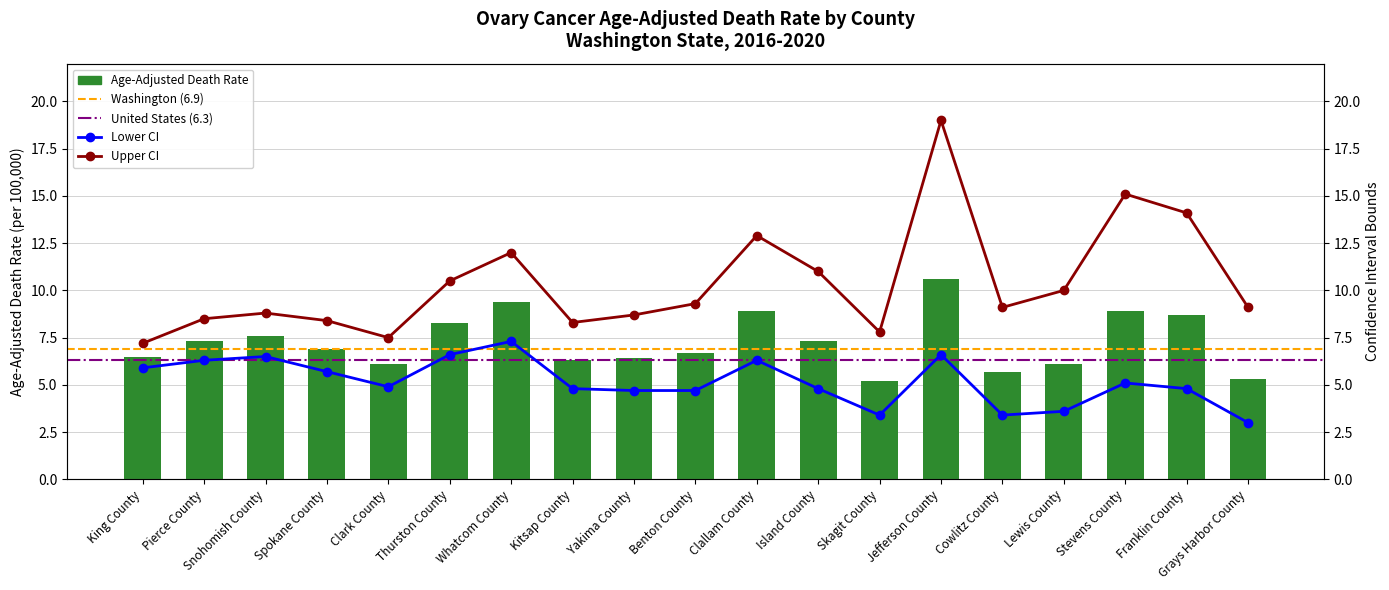

How many data points in Upper CI are less than 9?

8